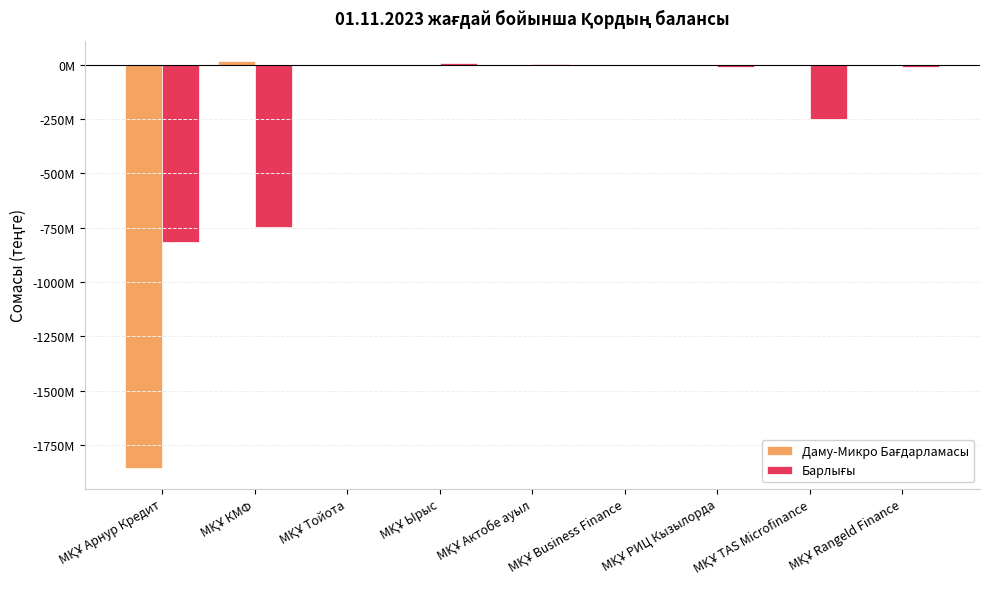

Are the bars horizontal?

No